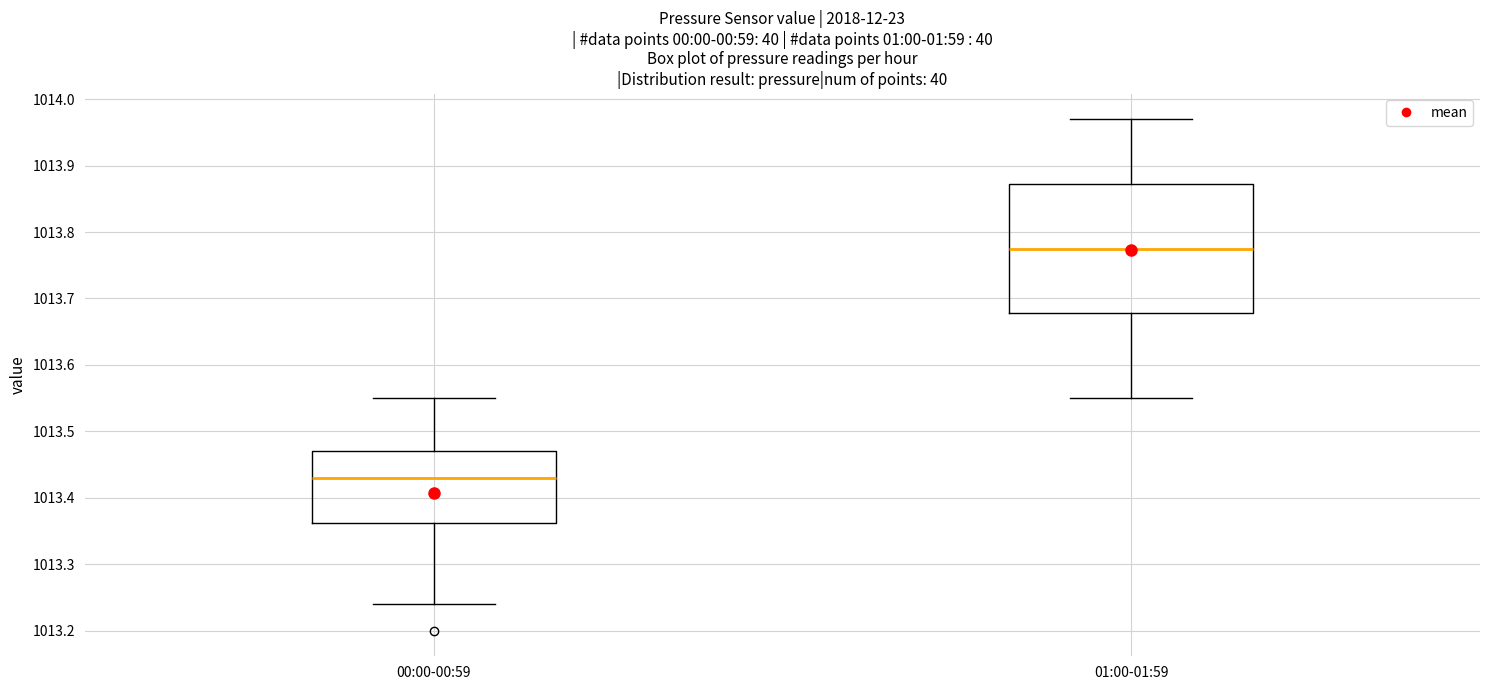

Reading left to right, read every box against the y-axis: the position of its median line, the range the box covers, and the ends of its whiskers. The values are not printed on the chart, so give them approximately, as read against the axis.

00:00-00:59: median 1013.43, box 1013.36 to 1013.47, whiskers 1013.24 to 1013.55
01:00-01:59: median 1013.78, box 1013.68 to 1013.87, whiskers 1013.55 to 1013.97